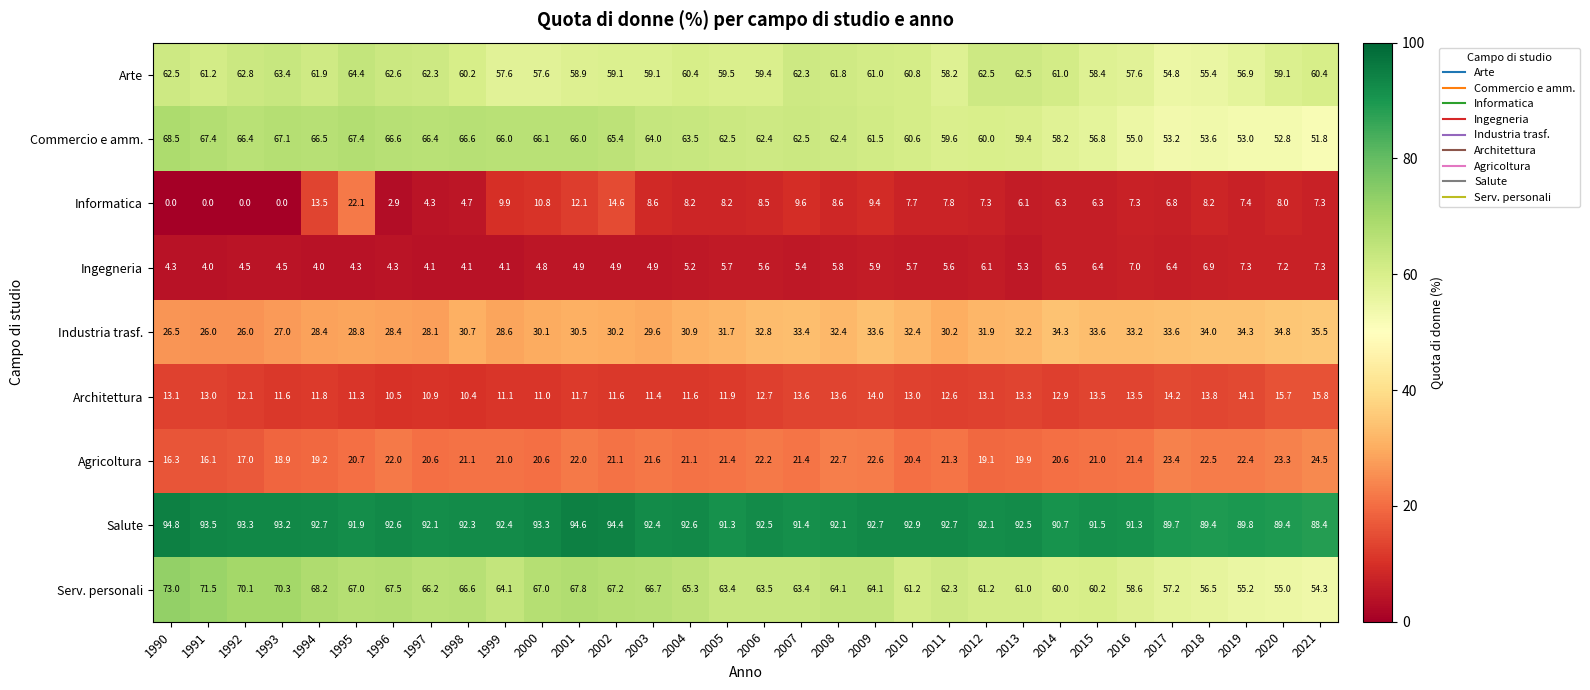

At 2008, list the series in order from largest to smallest.

Salute, Serv. personali, Commercio e amm., Arte, Industria trasf., Agricoltura, Architettura, Informatica, Ingegneria